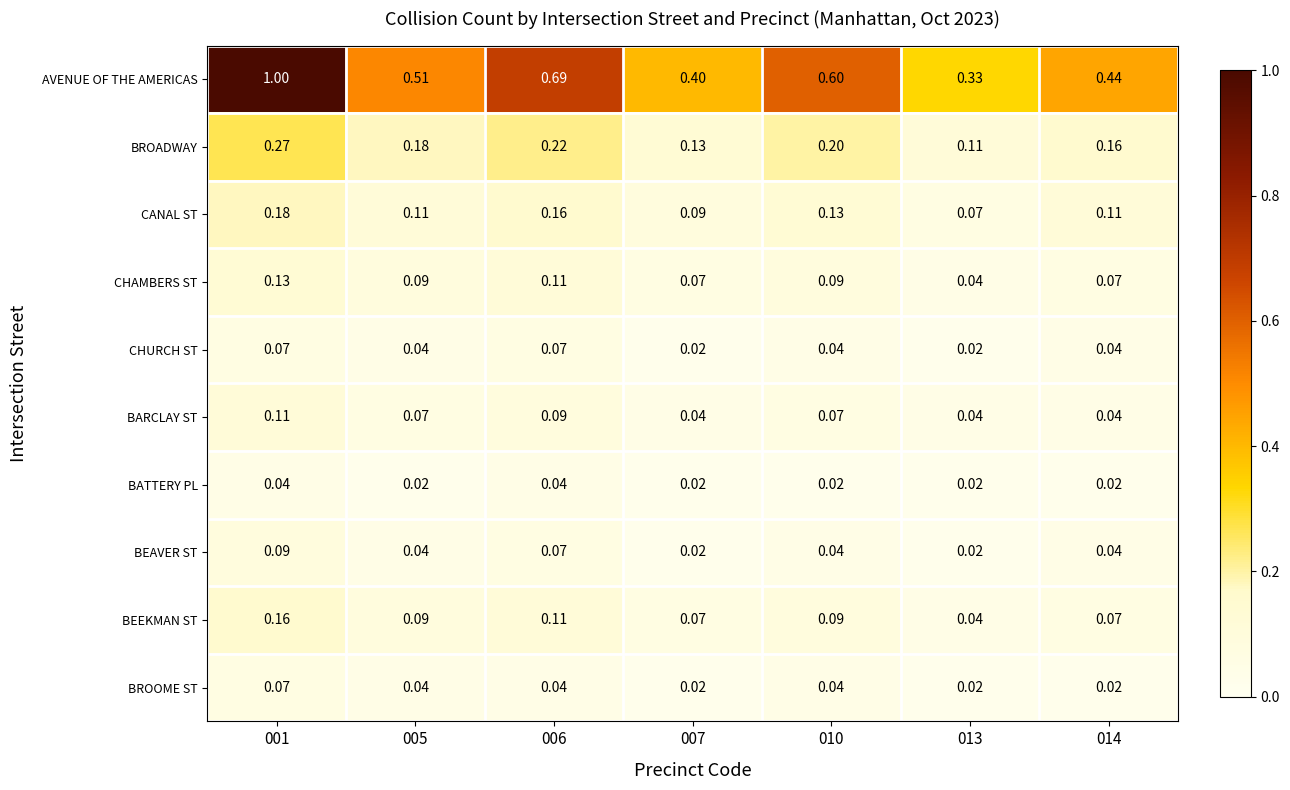

Which series has the widest spread of values?

AVENUE OF THE AMERICAS